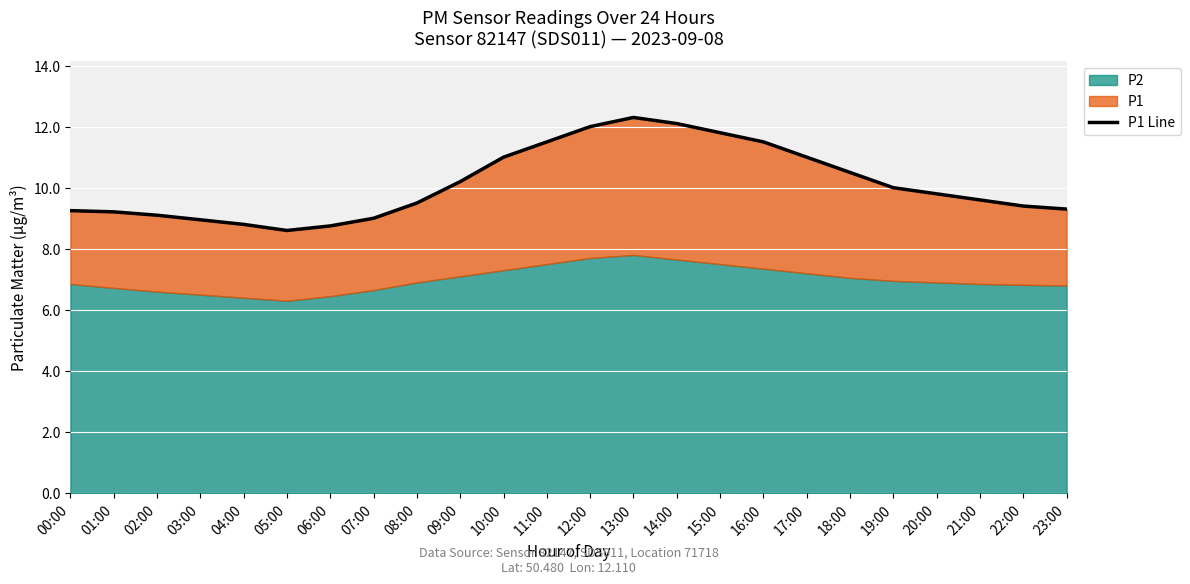

How many data points does each series have?

24